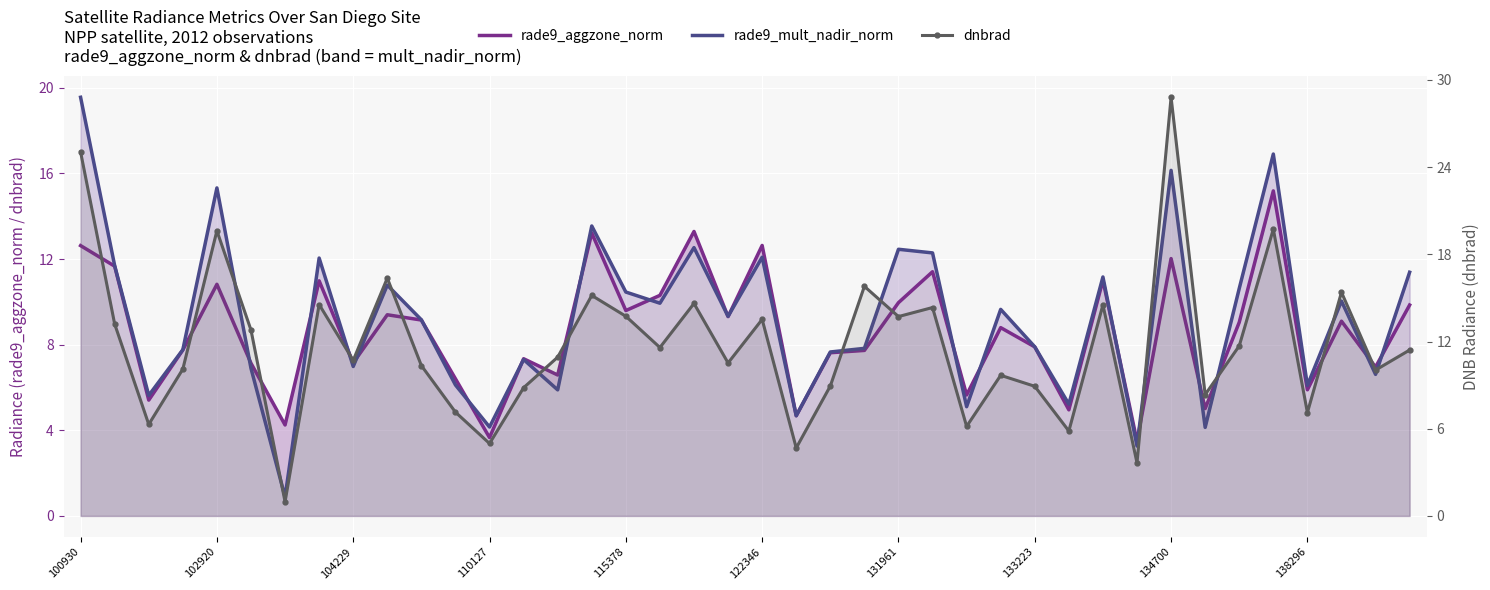

Where does the rade9_mult_nadir_norm series first go above 9?

100930